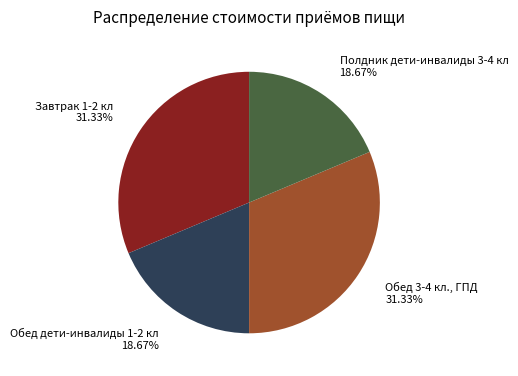

Is there any slice that represents more than half of the pie?

No